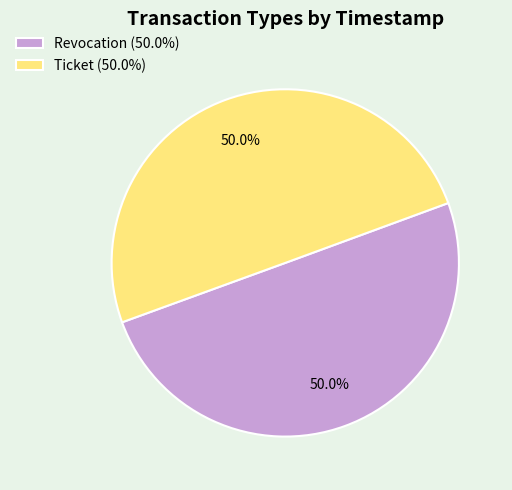

How many segments does this pie chart have?

2